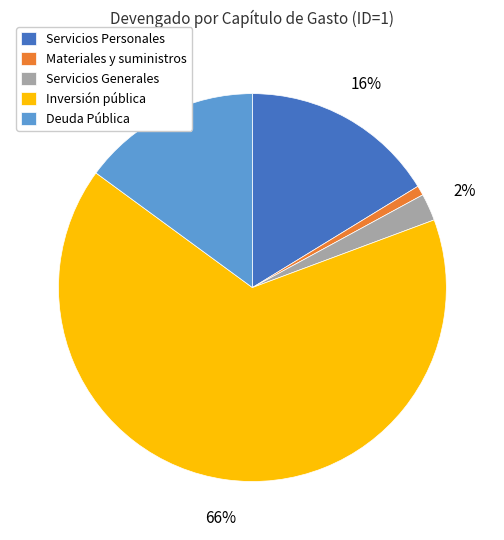

The Servicios Personales slice represents 29% of the pie. True or false?

False